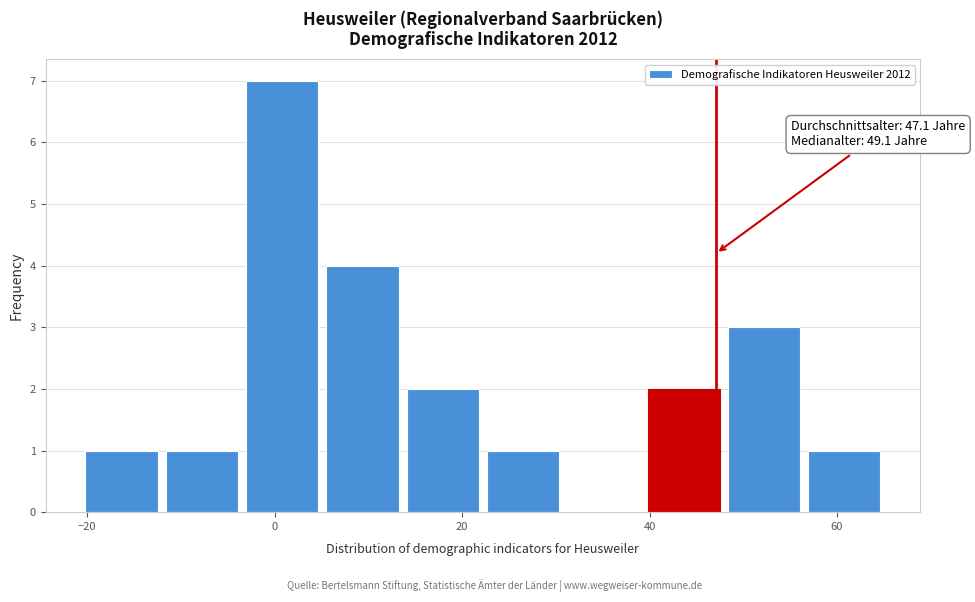

Which range on the x-axis has the tallest bar?

-4 to 6